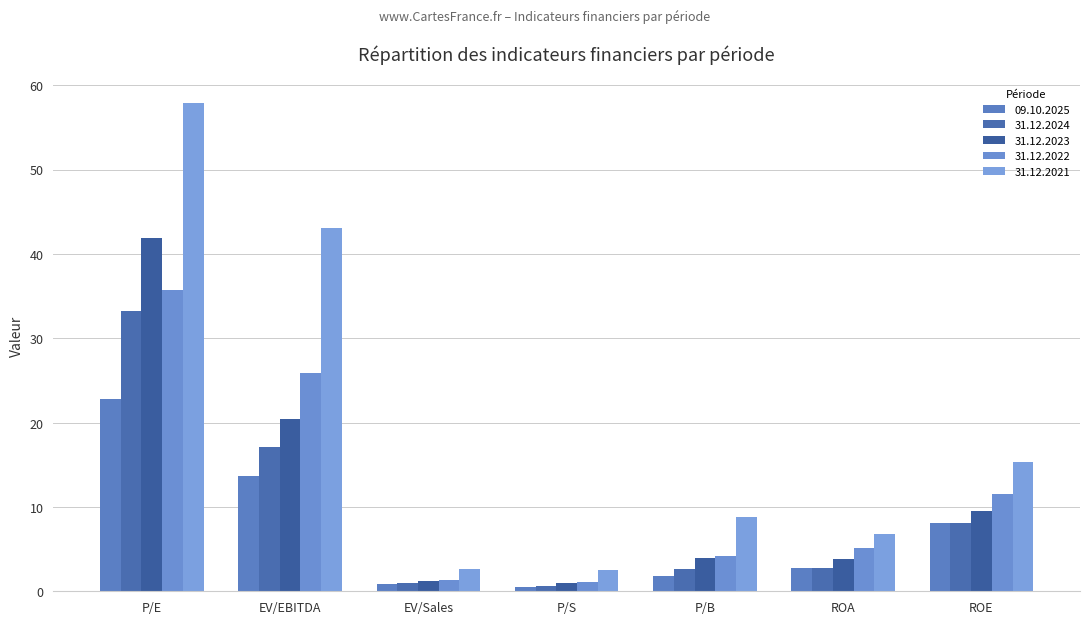

What is the label of the 1st bar from the left?

P/E